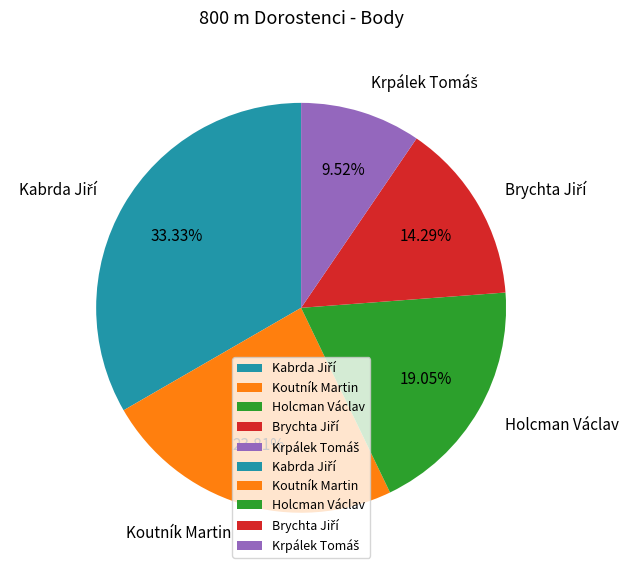

Is there a majority slice in this chart?

No